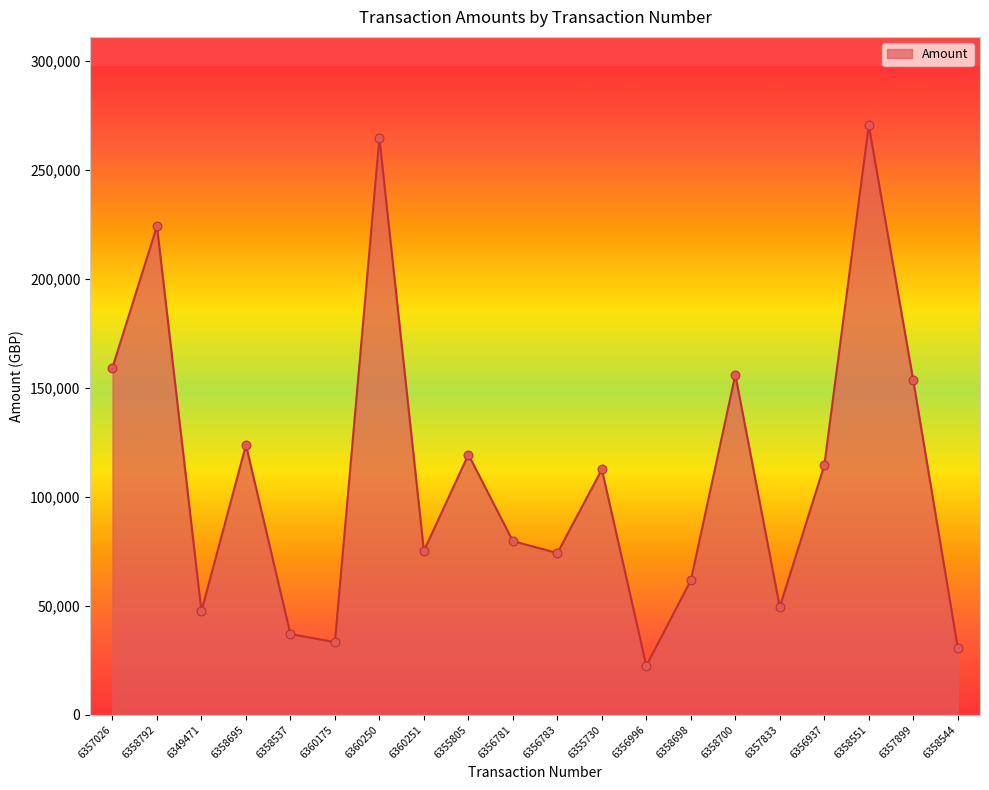

What is the change in value from 6358537 to 6355730?

+75535.3